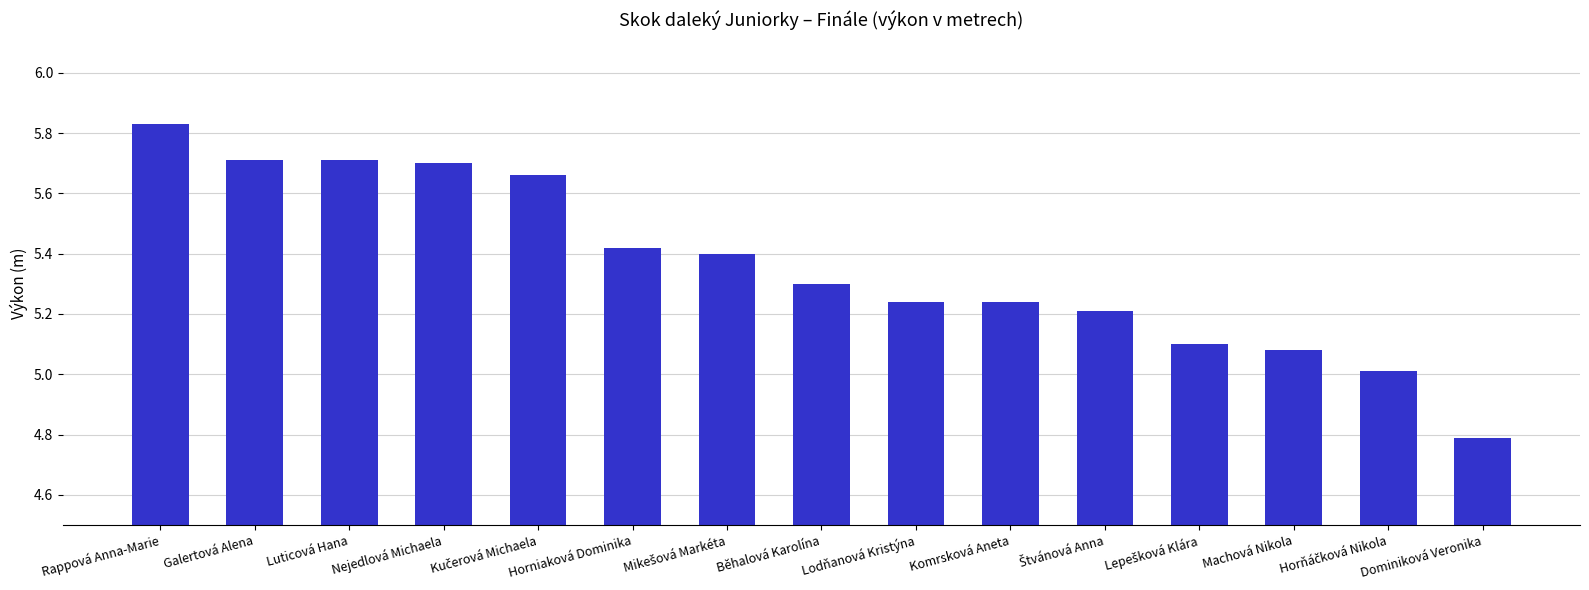

What is the ratio of the value at Galertová Alena to the value at Machová Nikola?

1.1